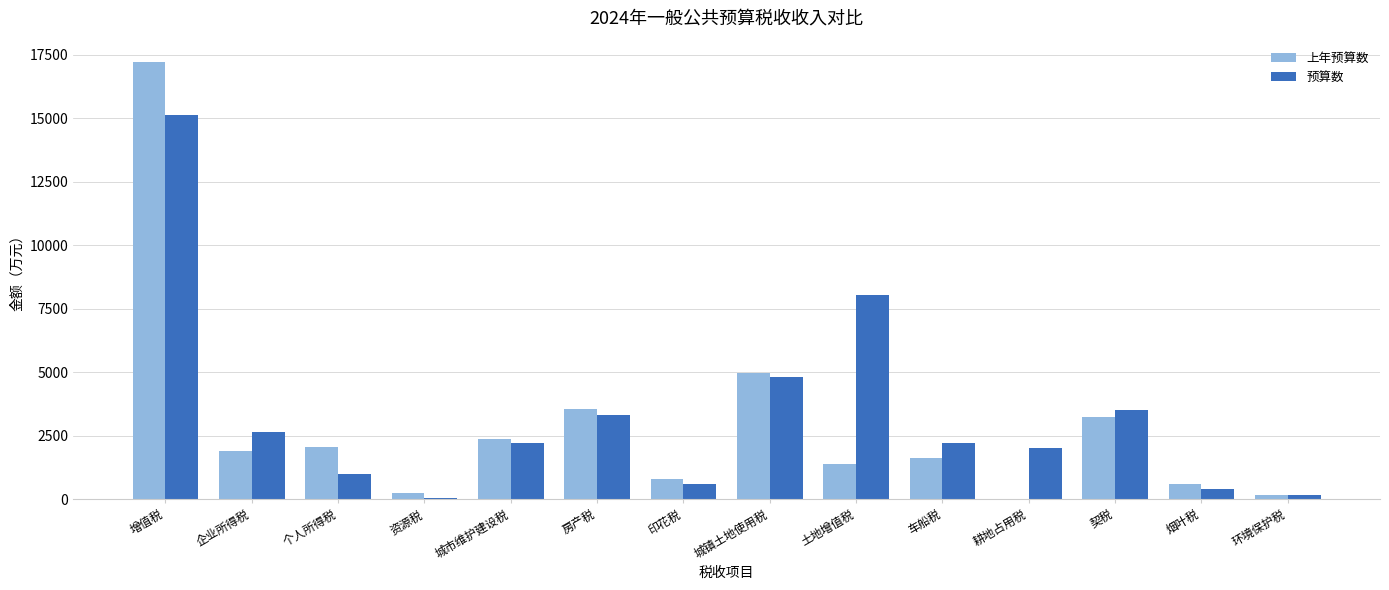

What is the sum of the 上年预算数 values at 增值税 and 车船税?

18820